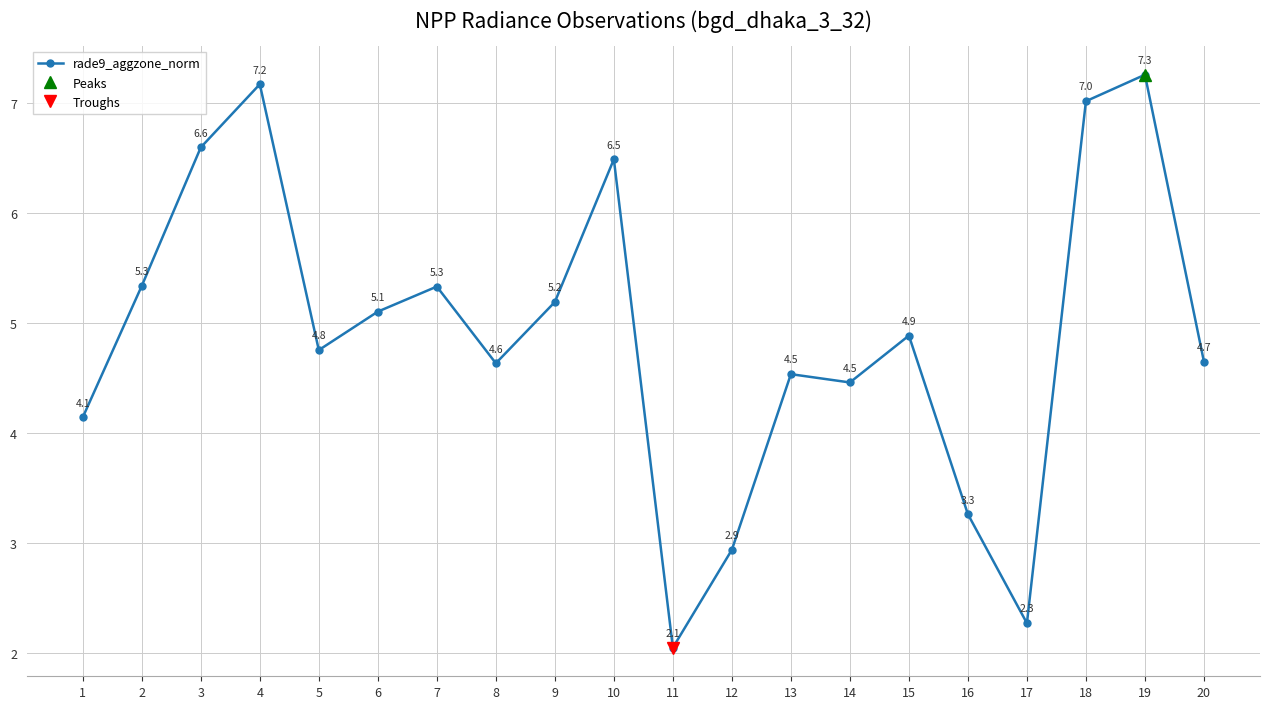

What is the ratio of the value at 15 to the value at 1?

1.2